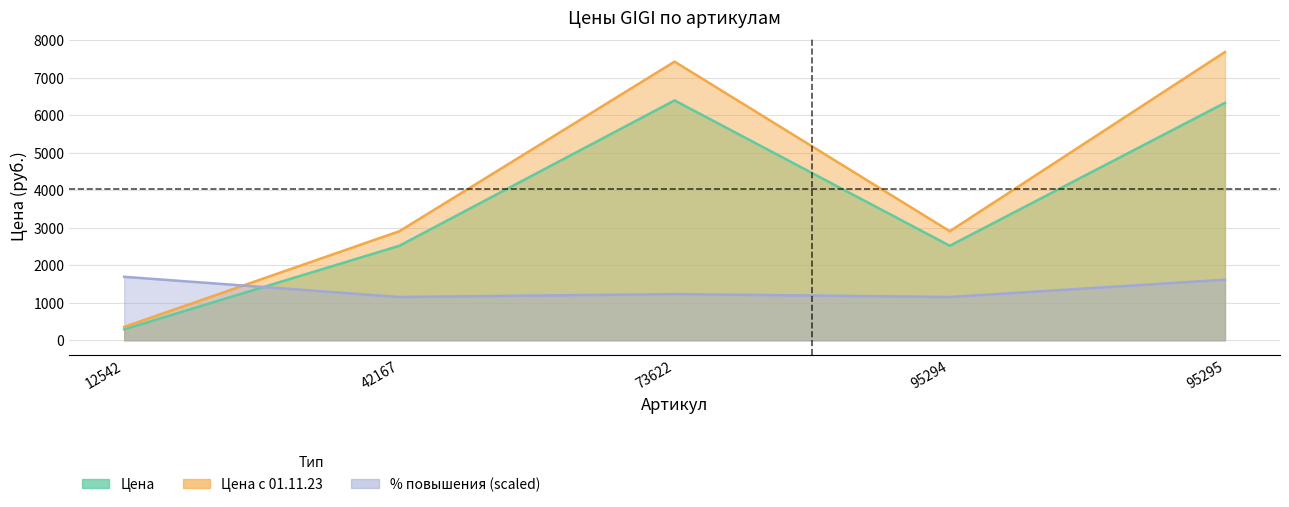

Is it true that % повышения equals 2056.9 at 95294?

False